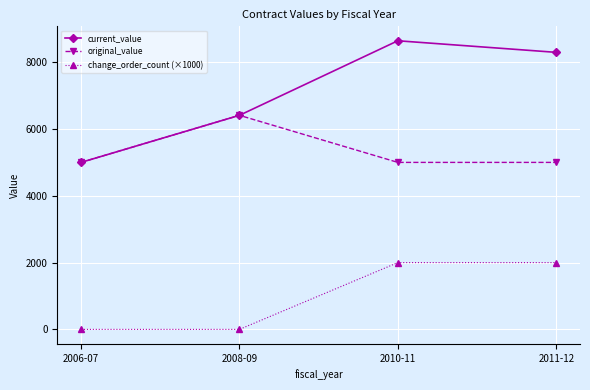

Which series has the largest range (max minus min)?

current_value